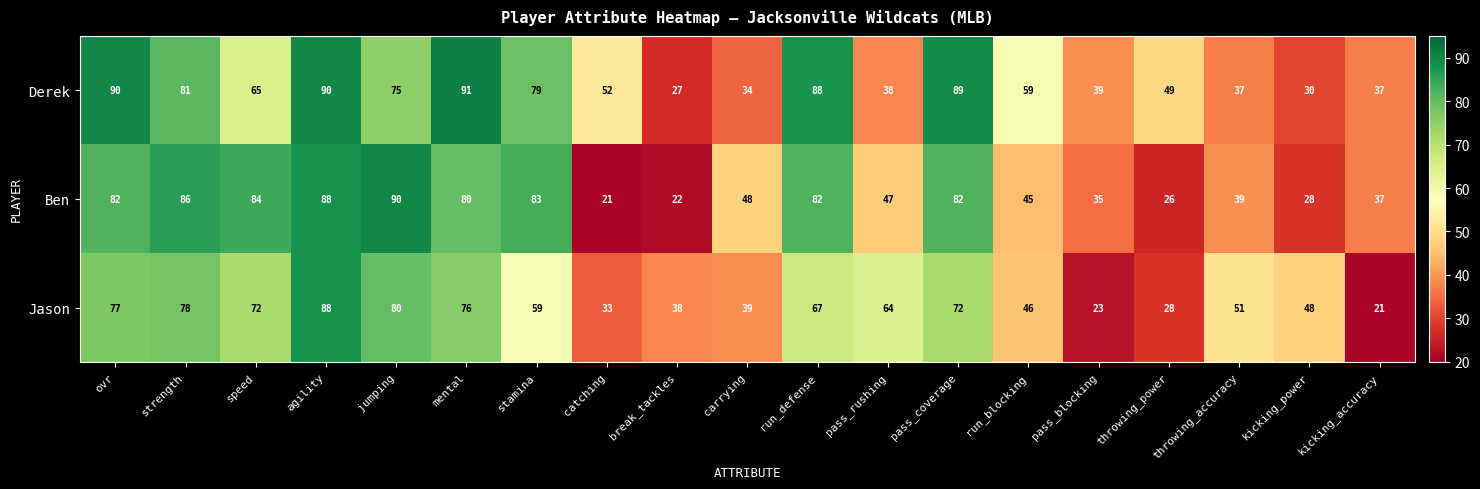

At how many categories does at least one series exceed 26?

19